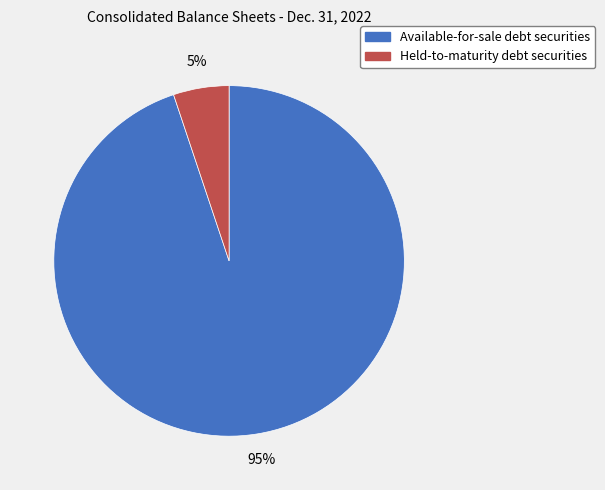

Is the sum of Available-for-sale debt securities and Held-to-maturity debt securities greater than half?

Yes